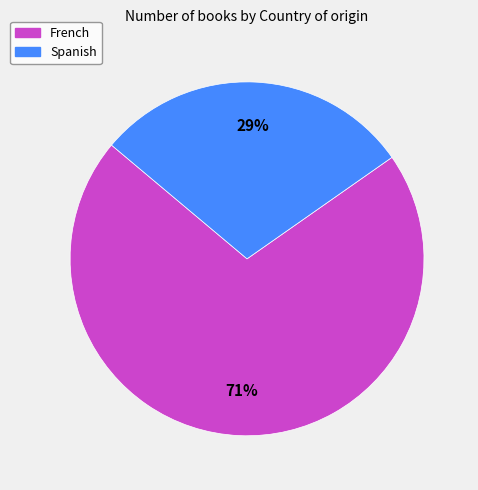

To the nearest percent, what is the difference between the largest and smallest slice percentages?

42%